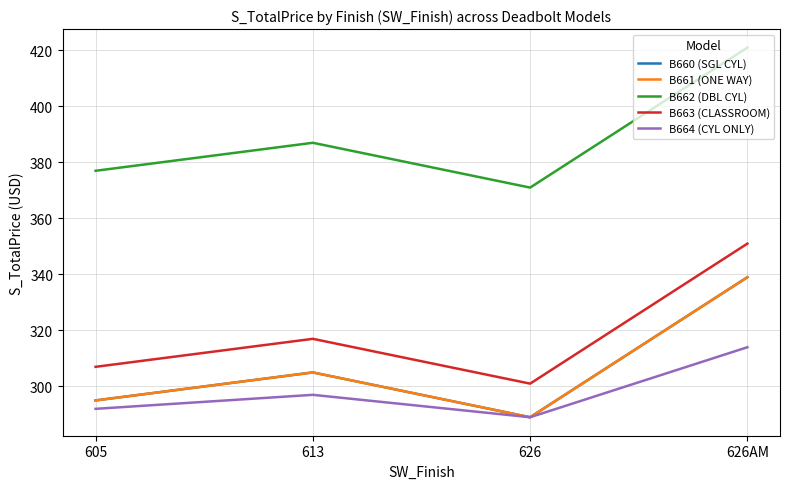

What is the difference between the second highest and minimum values in the B662 (DBL CYL) series?

16